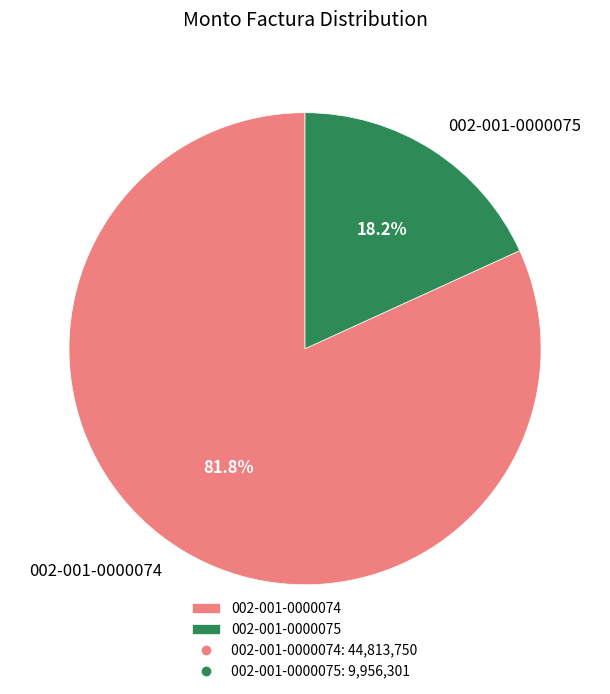

Which has a higher value, 002-001-0000074 or 002-001-0000075?

002-001-0000074